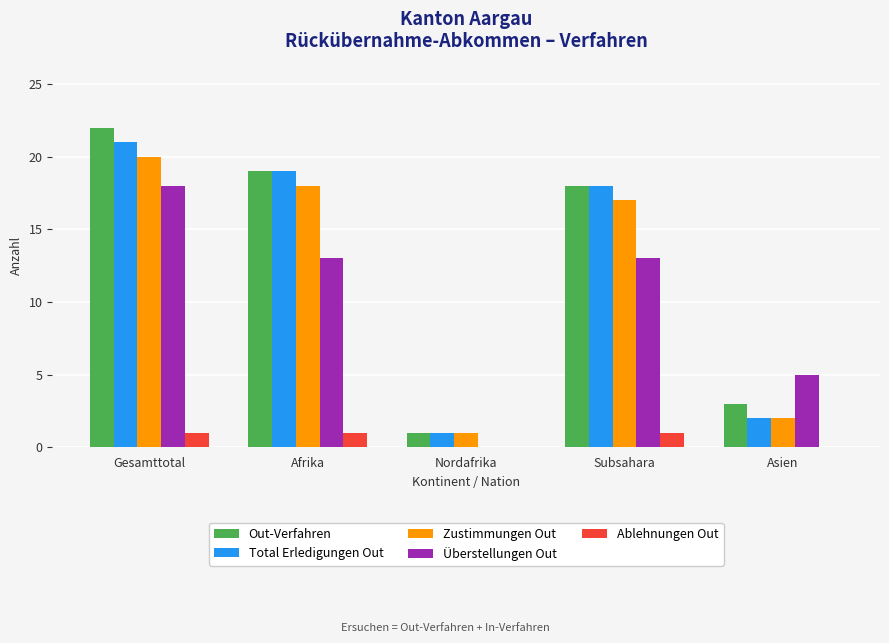

Where is Zustimmungen Out nearest to the value 10?

Subsahara